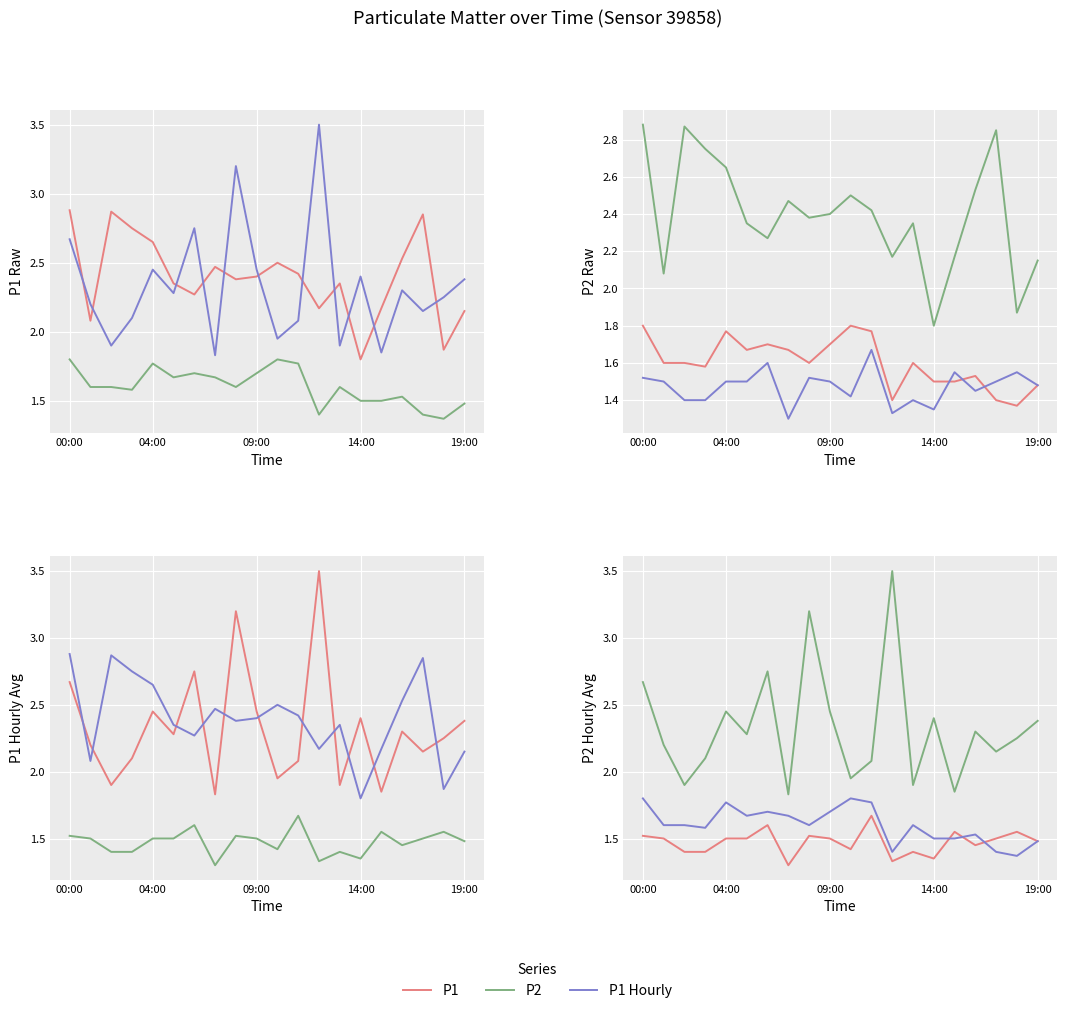

Where is P2 nearest to the value 1?

18